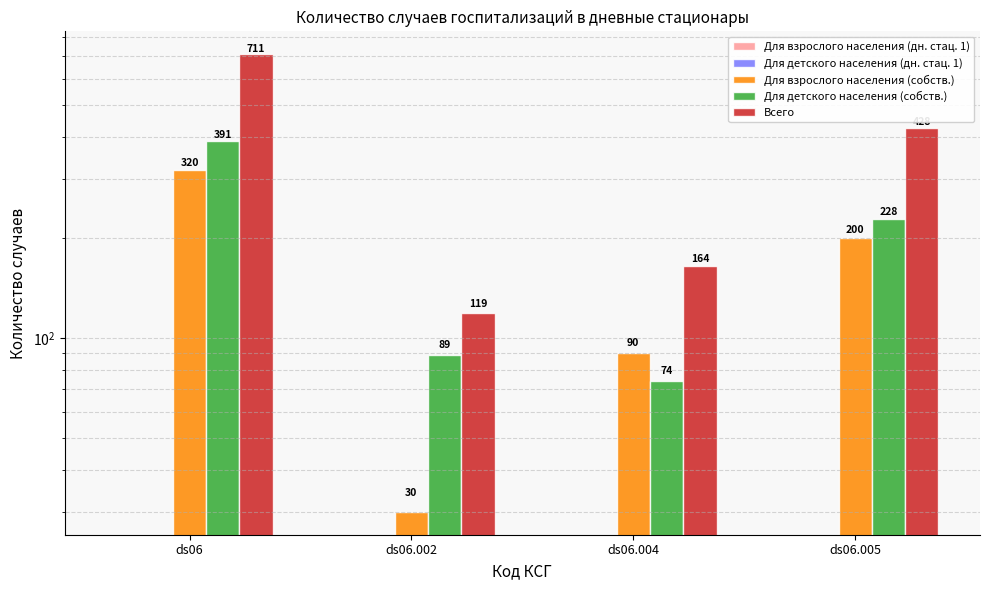

What is the sum of the Для детского населения (собств.) values at ds06.004 and ds06?

465